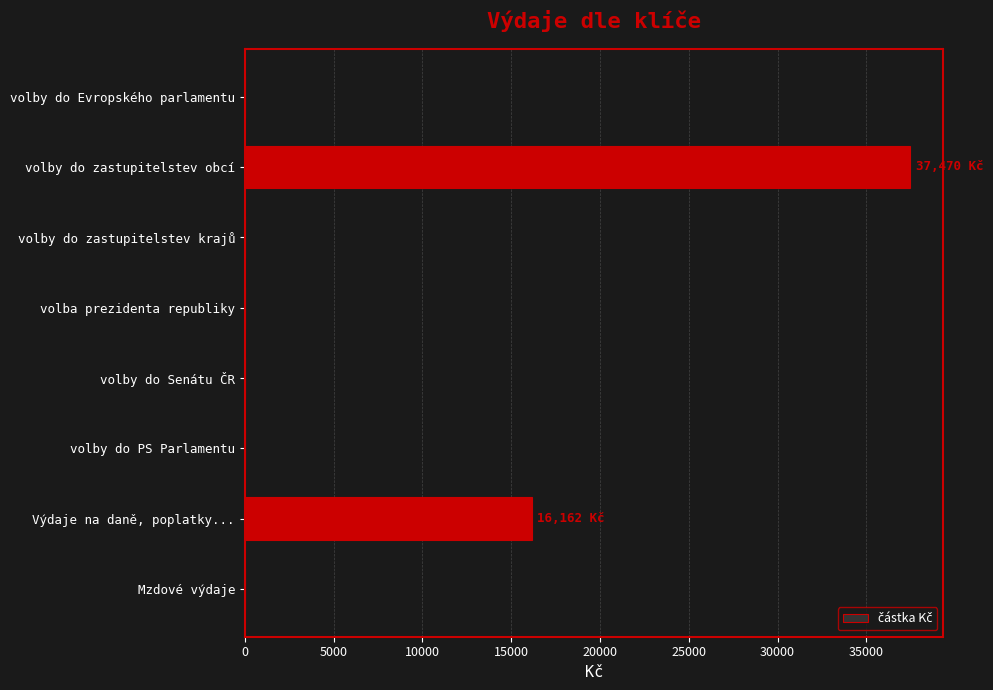

Which has a higher value, volby do zastupitelstev obcí or volby do Evropského parlamentu?

volby do zastupitelstev obcí